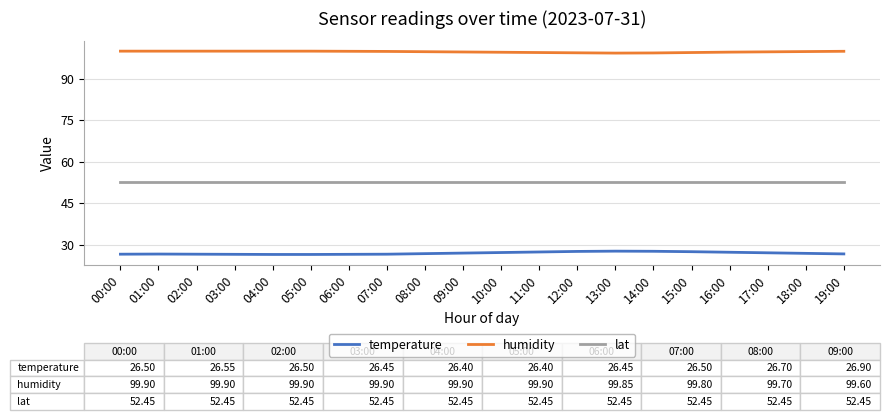

True or false: temperature has more than 0 points higher than both neighbors.

True